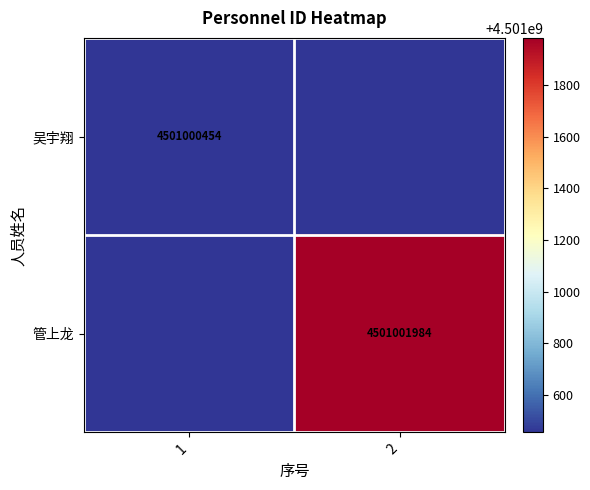

The value of 管上龙 at 2 is 4501001984. True or false?

True